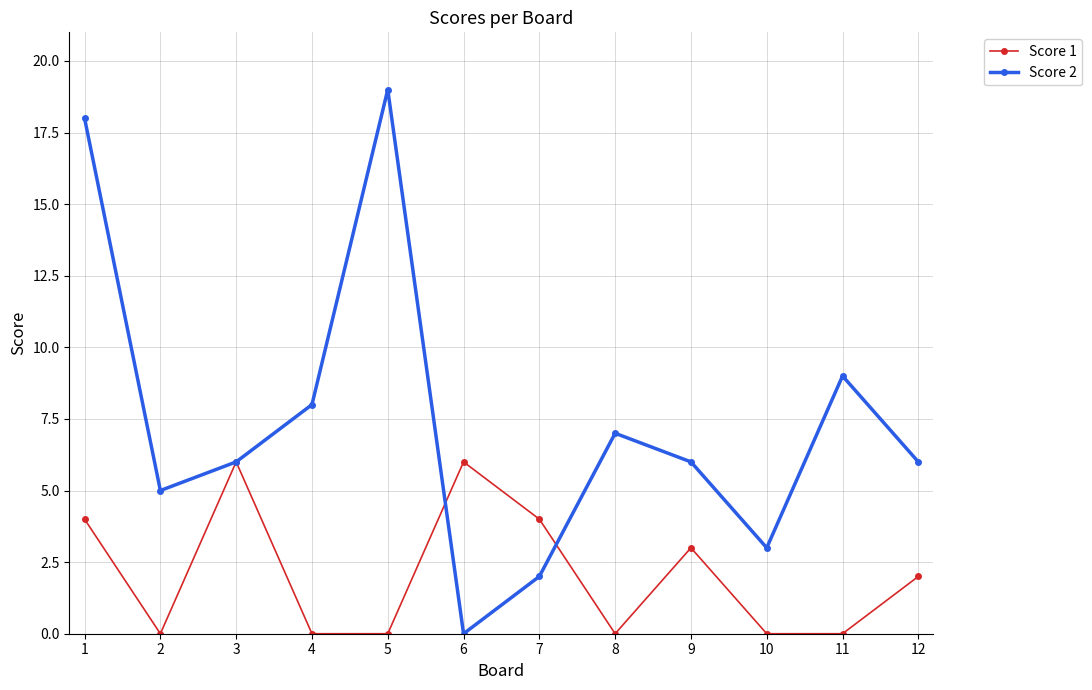

True or false: Score 1 has more than 0 interior local peaks.

True